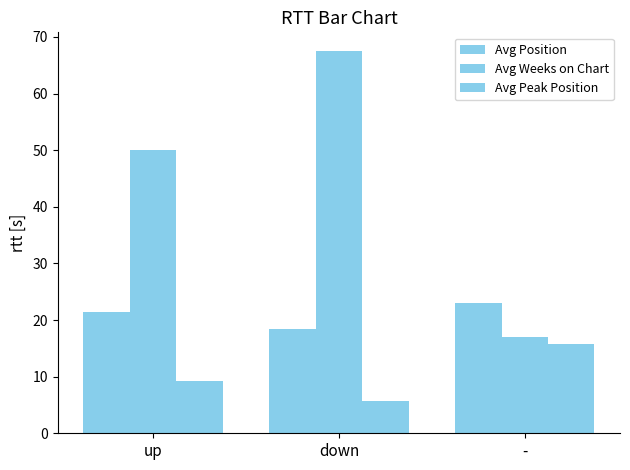

How many bars are there in each group?

3